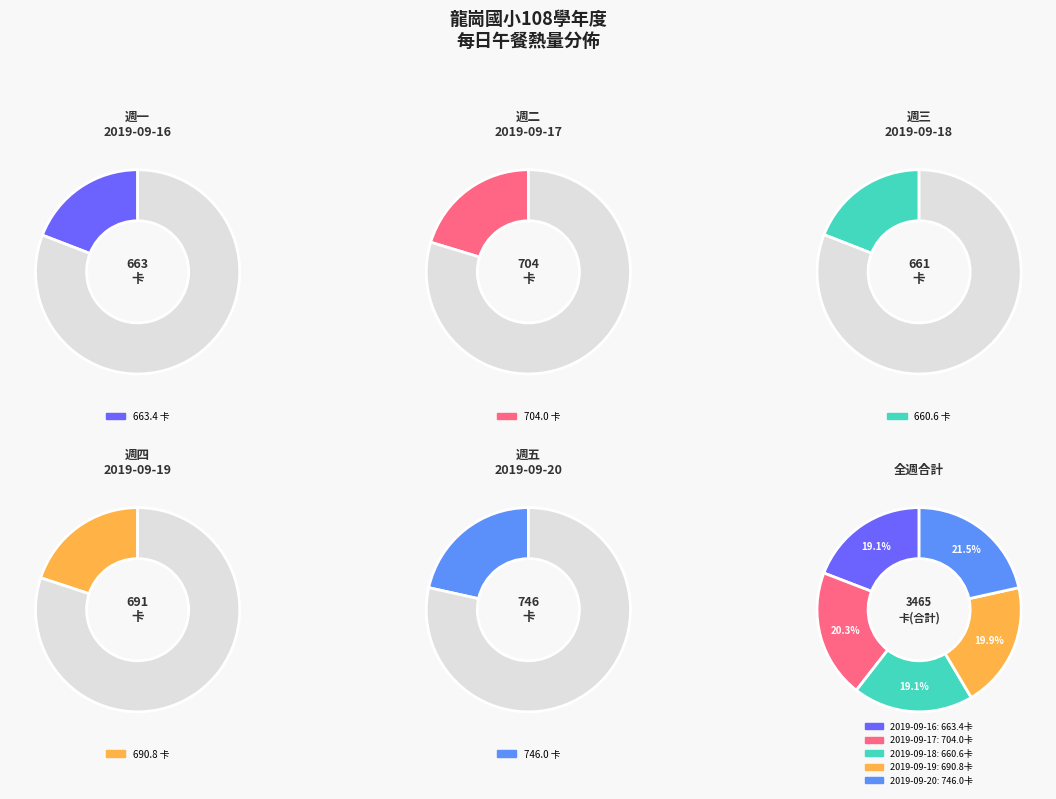

What percentage is the 2019-09-17 slice, to the nearest percent?

20%